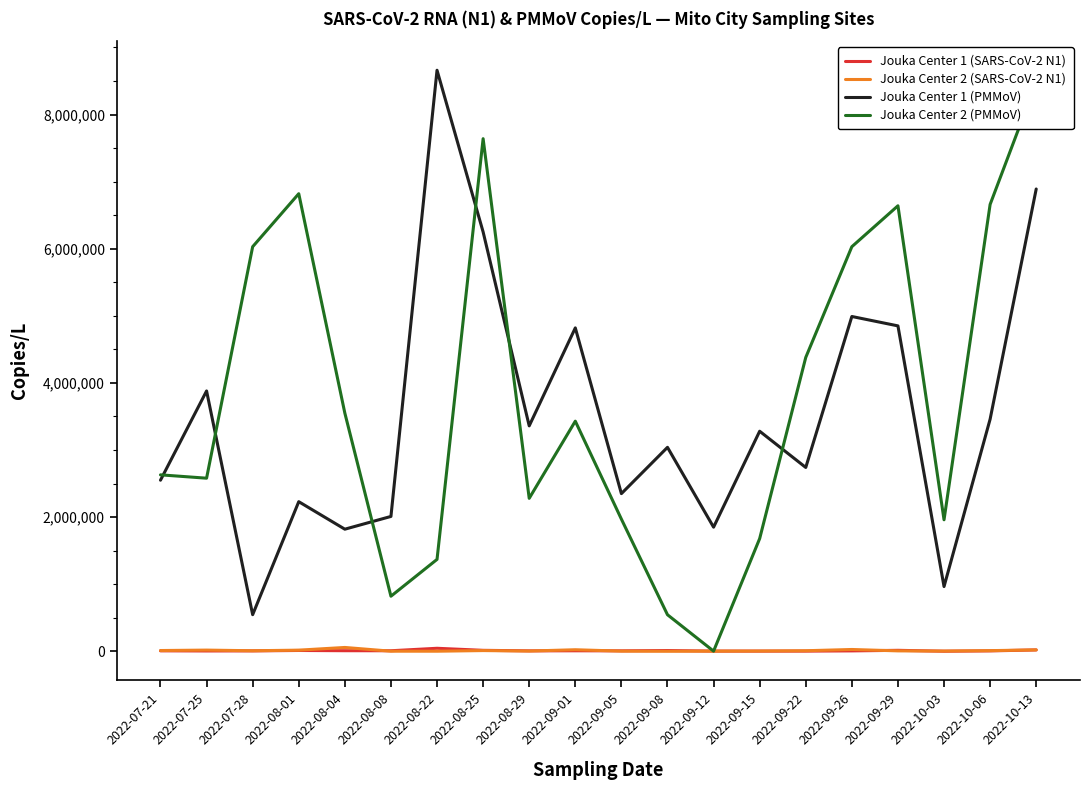

What is the sum of the Jouka Center 2 (PMMoV) values at 2022-08-25 and 2022-10-06?

14300000